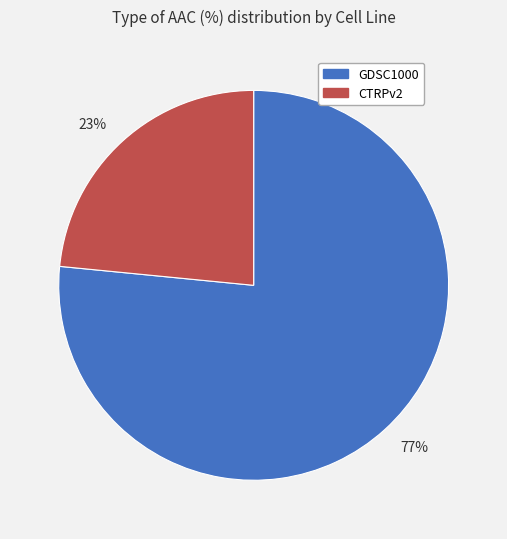

Is the sum of 23% and 77% greater than half?

Yes